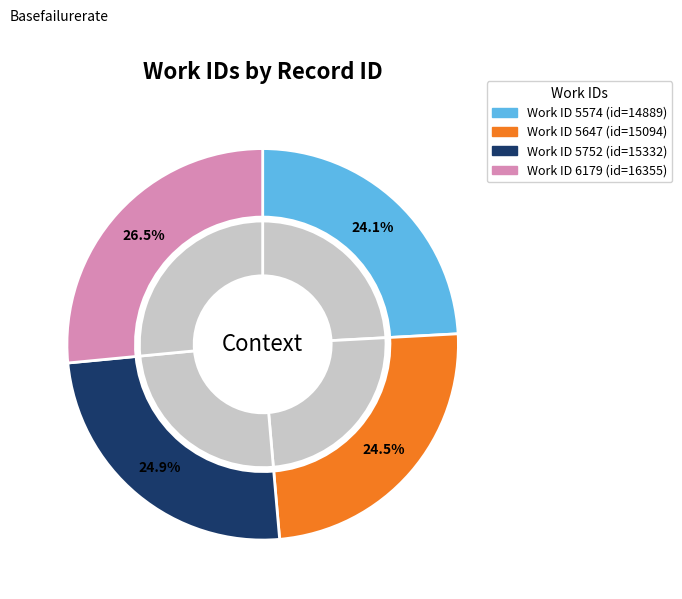

Between 6179 and 5647, which is larger?

6179